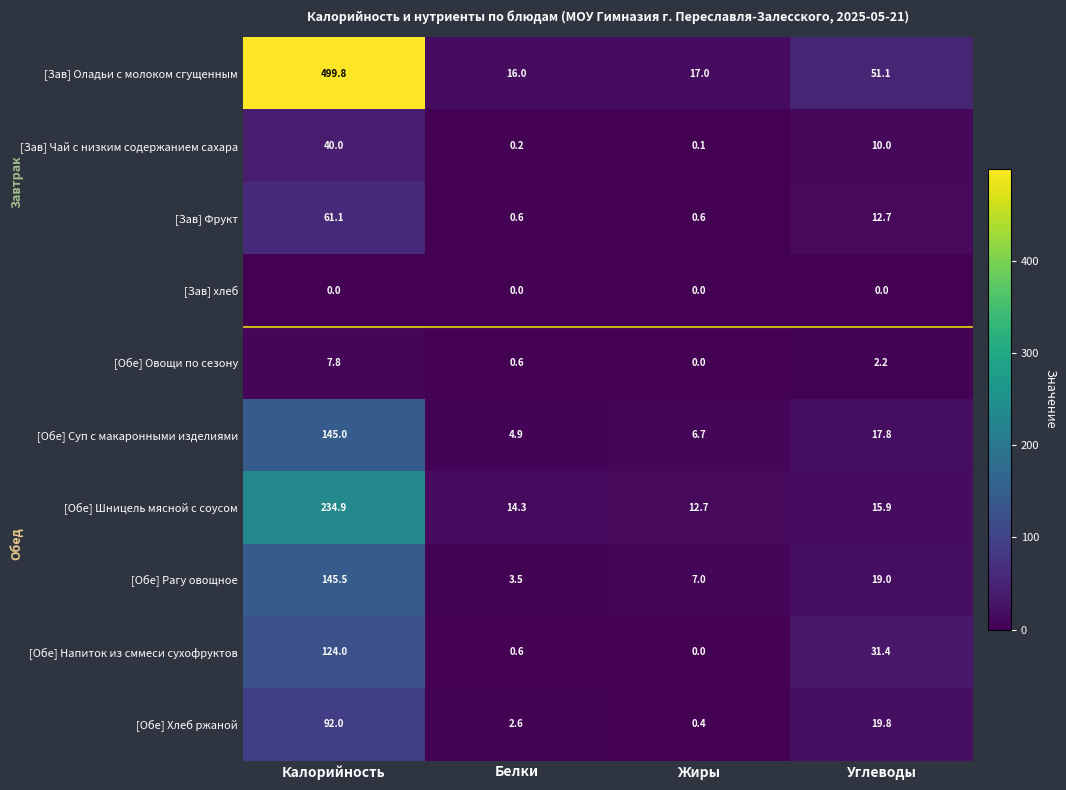

What is the difference between the highest and lowest values at Жиры?

17.0